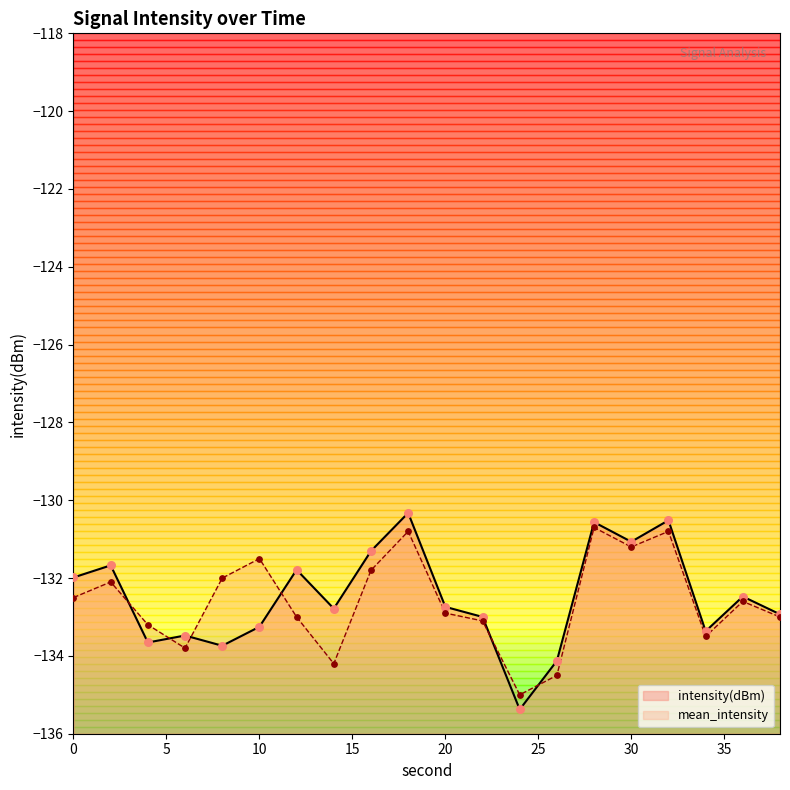

Which series has the widest spread of Y values?

intensity(dBm)